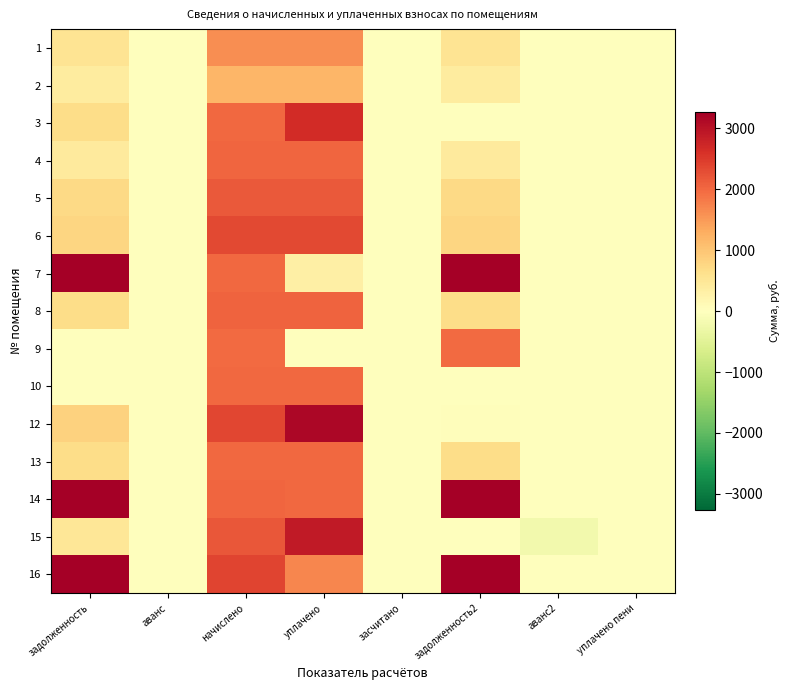

At which category is the sum across all series the highest?

задолженность2